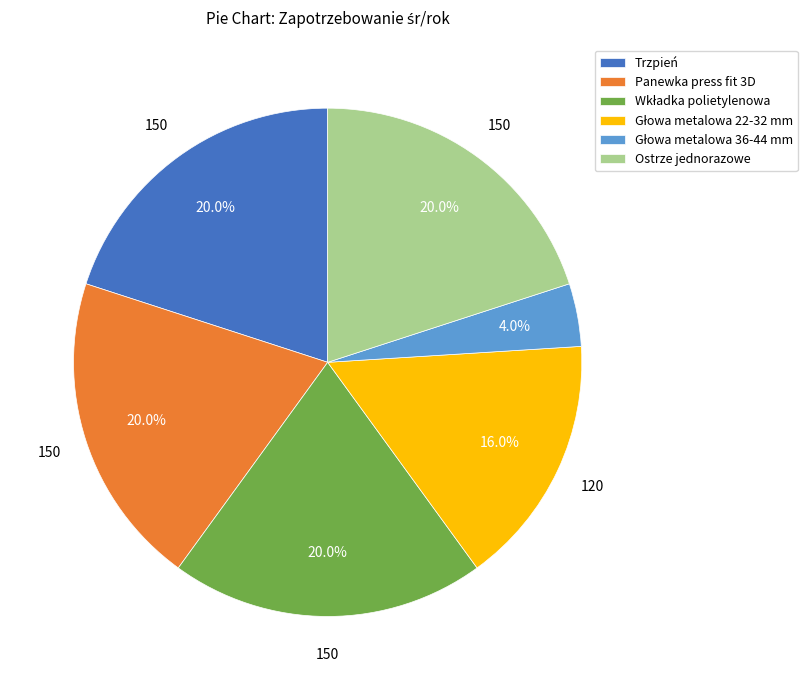

What percentage do Panewka press fit 3D and Trzpień together represent?

40.0%